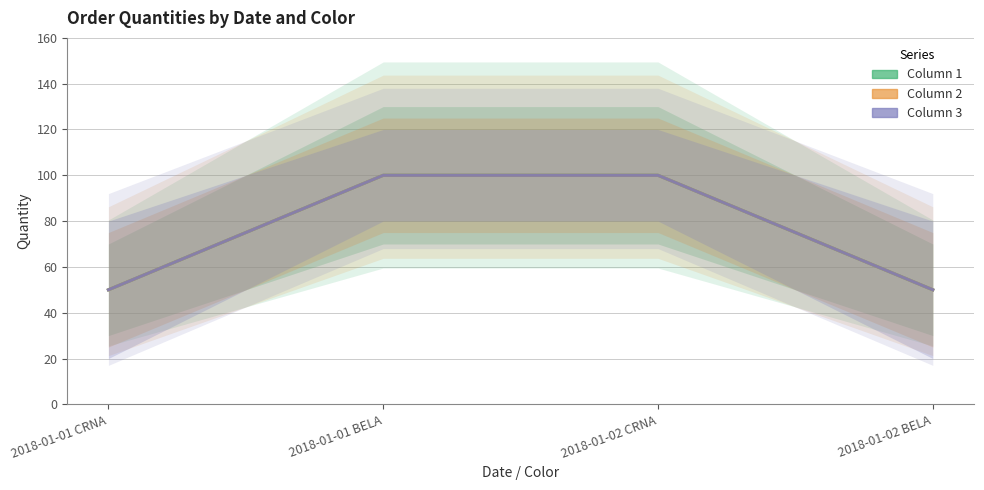

True or false: Column 1 has a value of 100 at 2018-01-01 BELA.

True